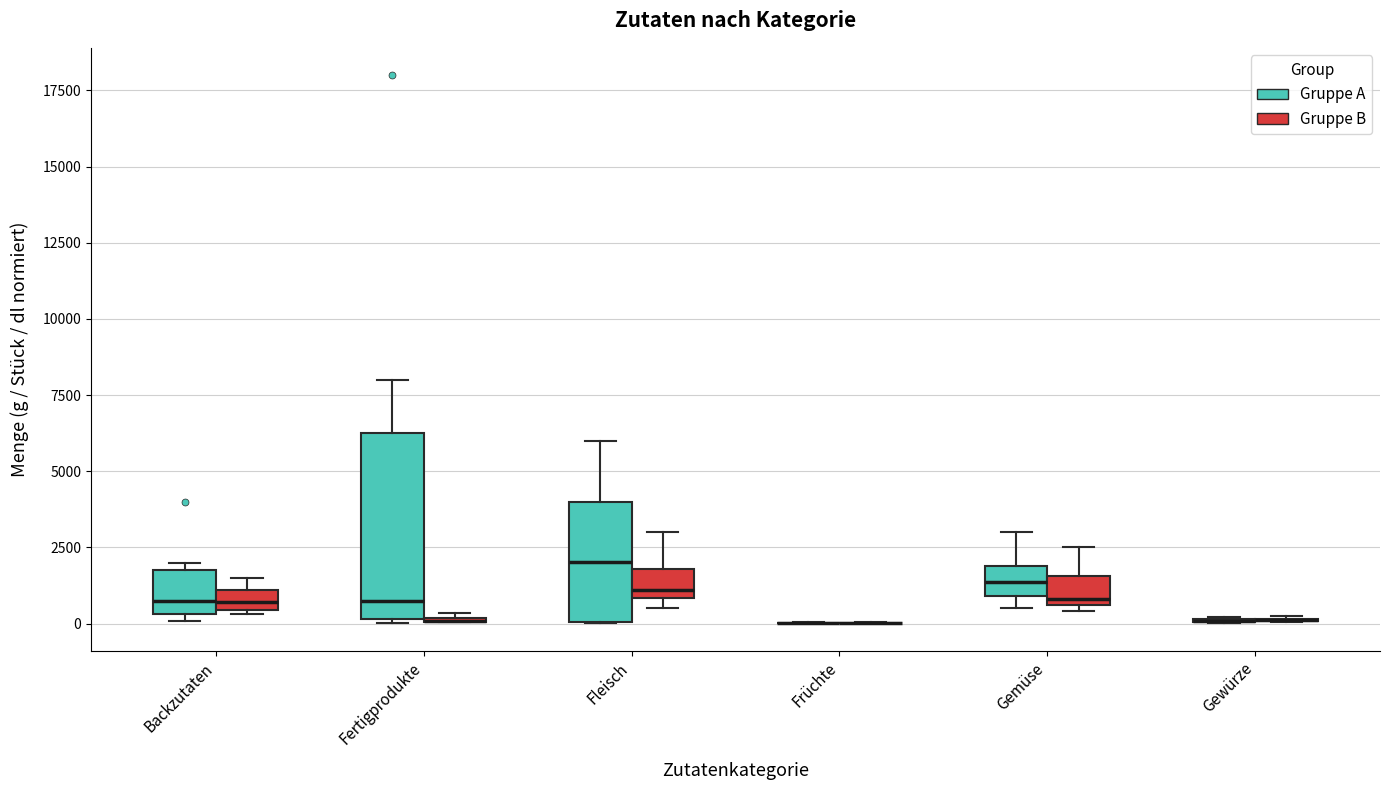

Comparing the boxes themselves (not the whiskers), which one is the tallest?

Fertigprodukte (Gruppe A)